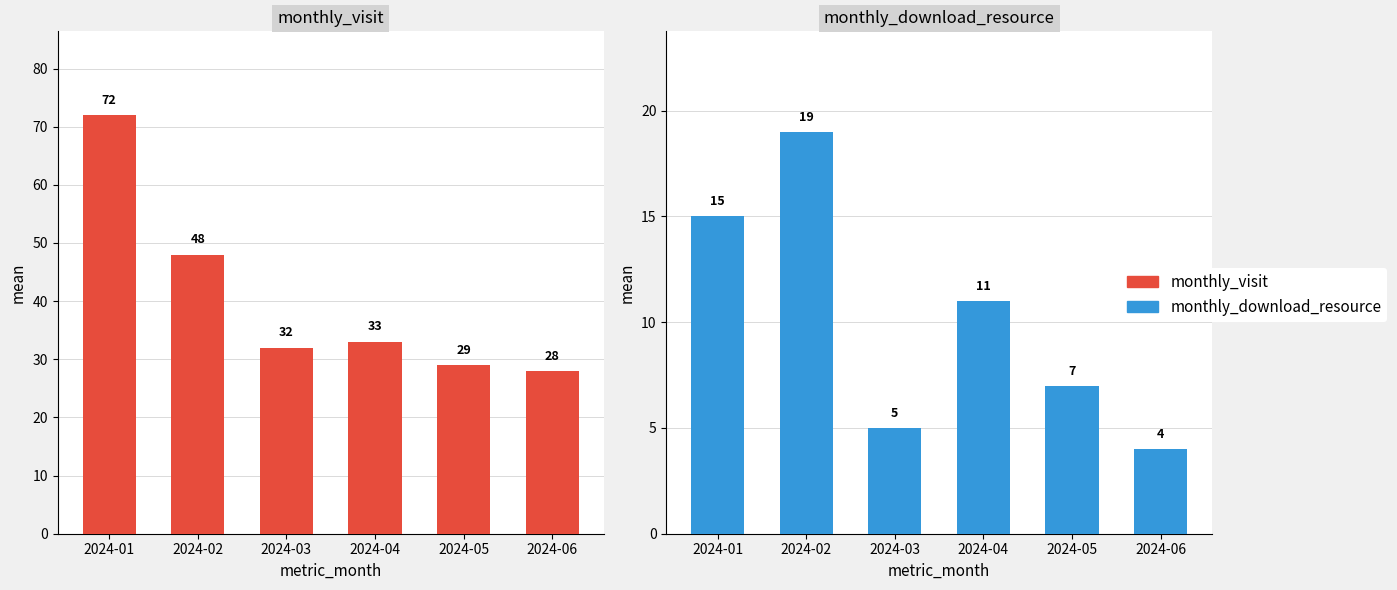

At which category does the chart reach its minimum across all series?

2024-06